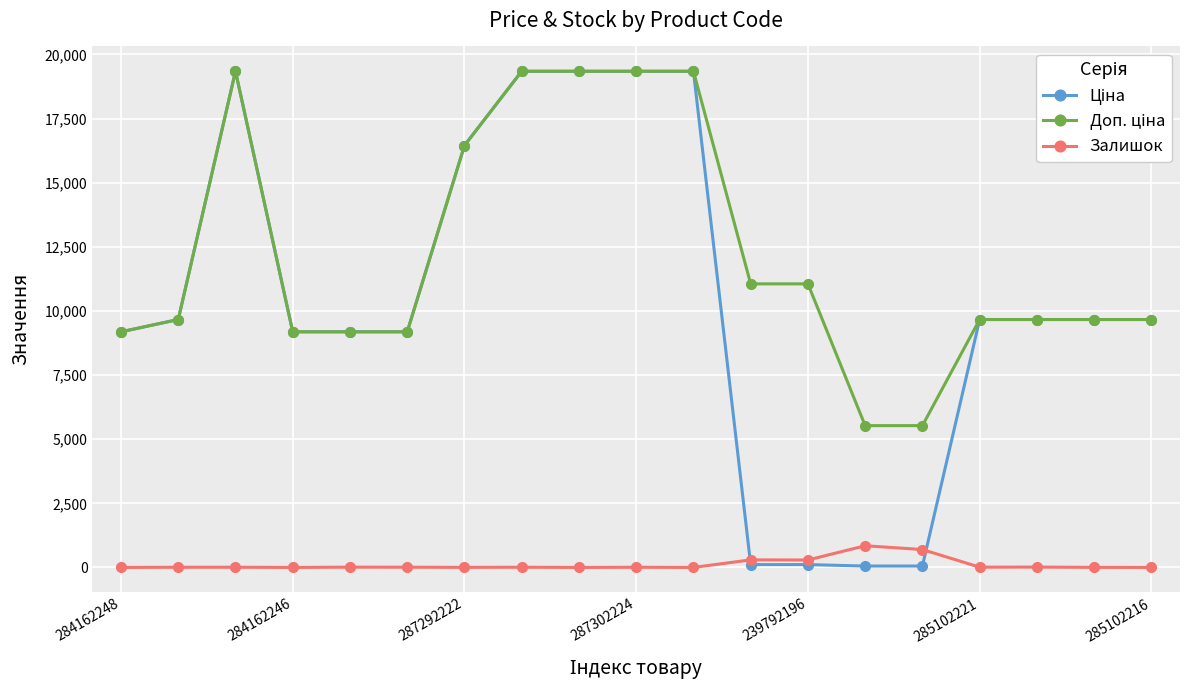

At how many categories does at least one series exceed 17834?

5